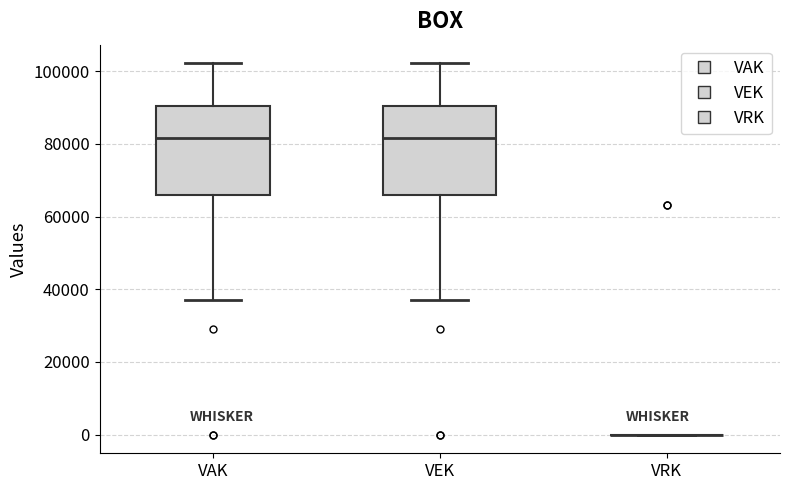

Reading left to right, read every box against the y-axis: the position of its median line, the range the box covers, and the ends of its whiskers. The values are not printed on the chart, so give them approximately, as read against the axis.

VAK: median 82000, box 66000 to 90000, whiskers 38000 to 102000
VEK: median 82000, box 66000 to 90000, whiskers 38000 to 102000
VRK: box collapsed to a line at 0, whiskers 0 to 0